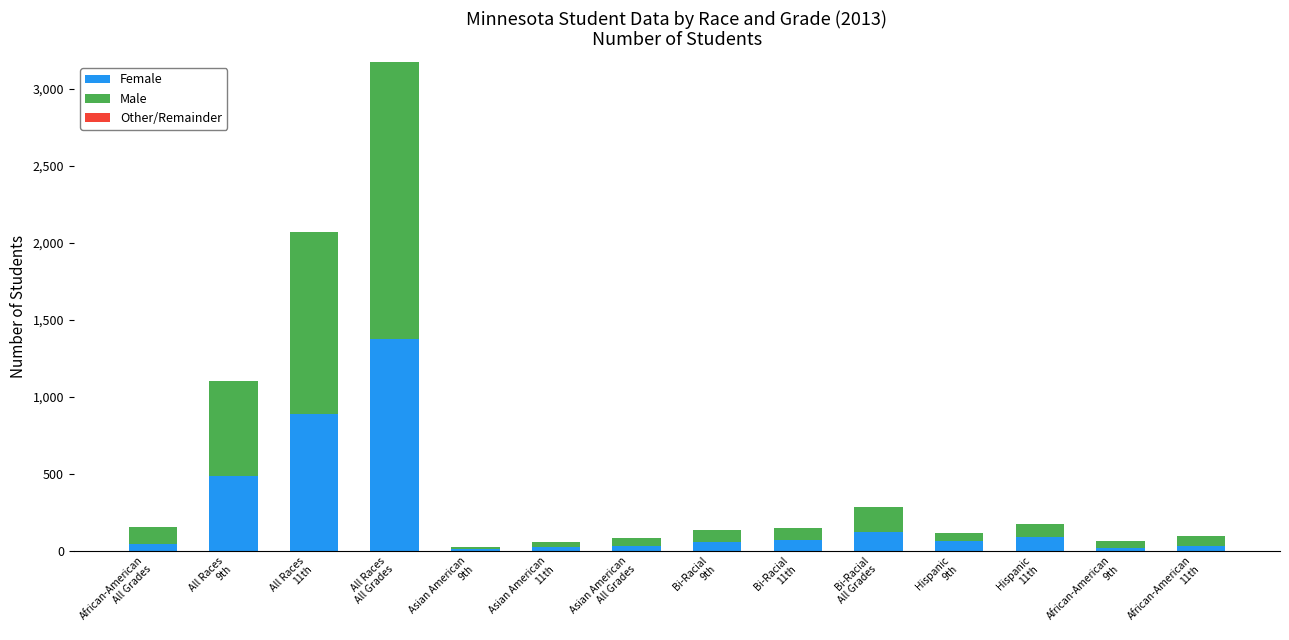

What is the sum of all Female values?

3291